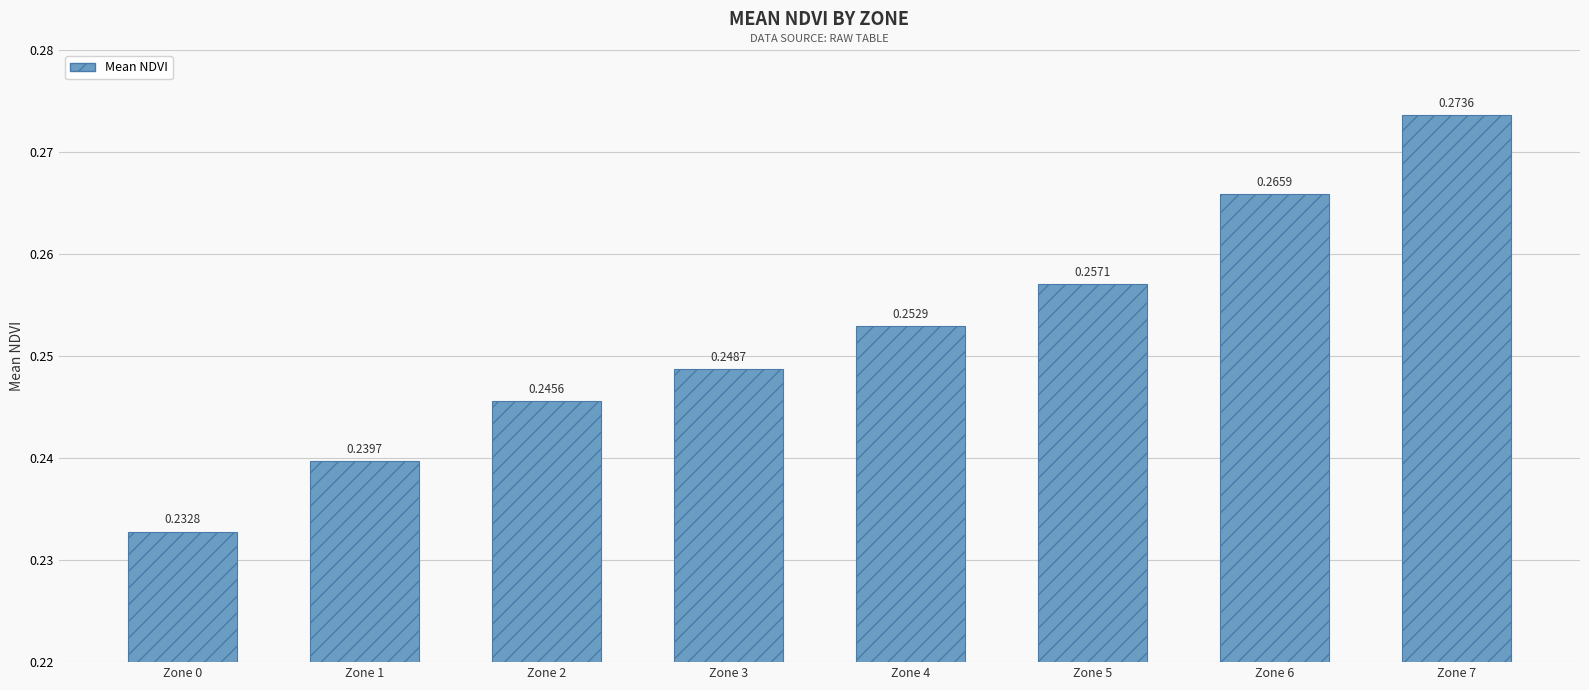

Which label corresponds to the smallest value in the chart?

Zone 0